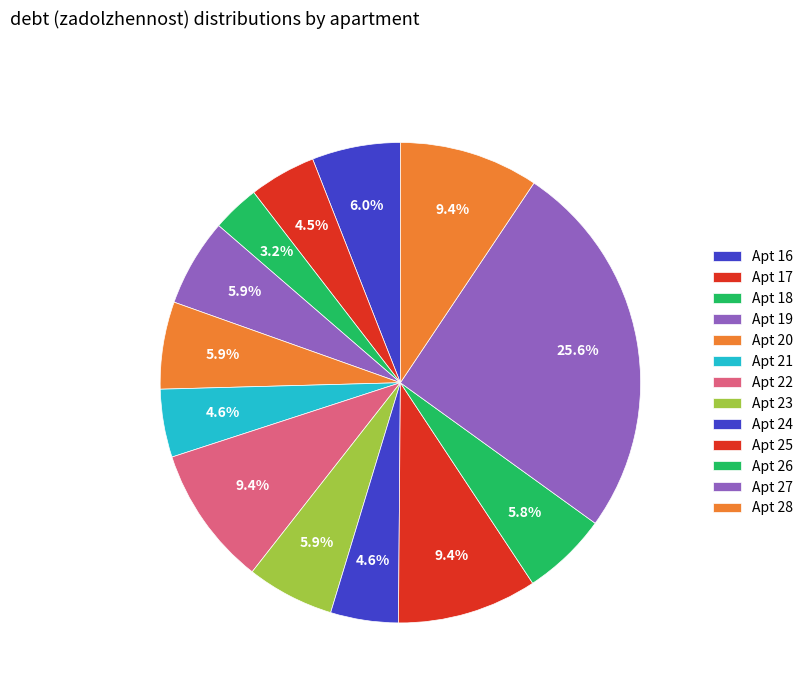

What is the smallest slice in the pie chart?

18